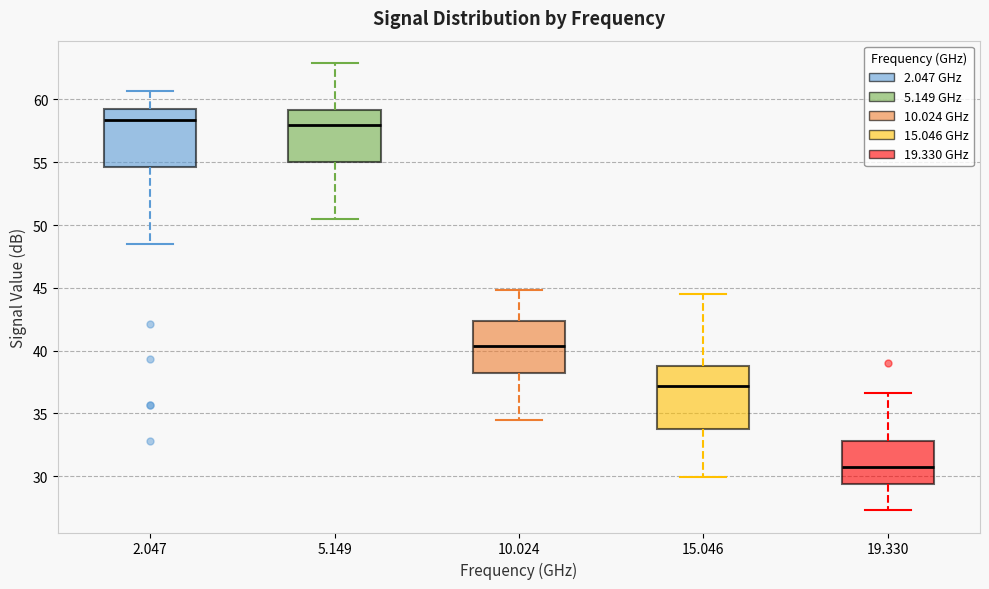

Reading left to right, transcribe this box plot: for each box, give where its median line is, the range the box spans, and where its two whiskers end, as read against the y-axis. The values are not printed on the chart, so give them approximately, as read against the axis.

2.047: median 58.5, box 54.5 to 59.0, whiskers 48.5 to 60.5
5.149: median 58.0, box 55.0 to 59.0, whiskers 50.5 to 63.0
10.024: median 40.5, box 38.5 to 42.5, whiskers 34.5 to 45.0
15.046: median 37.0, box 34.0 to 39.0, whiskers 30.0 to 44.5
19.330: median 30.5, box 29.5 to 33.0, whiskers 27.5 to 36.5